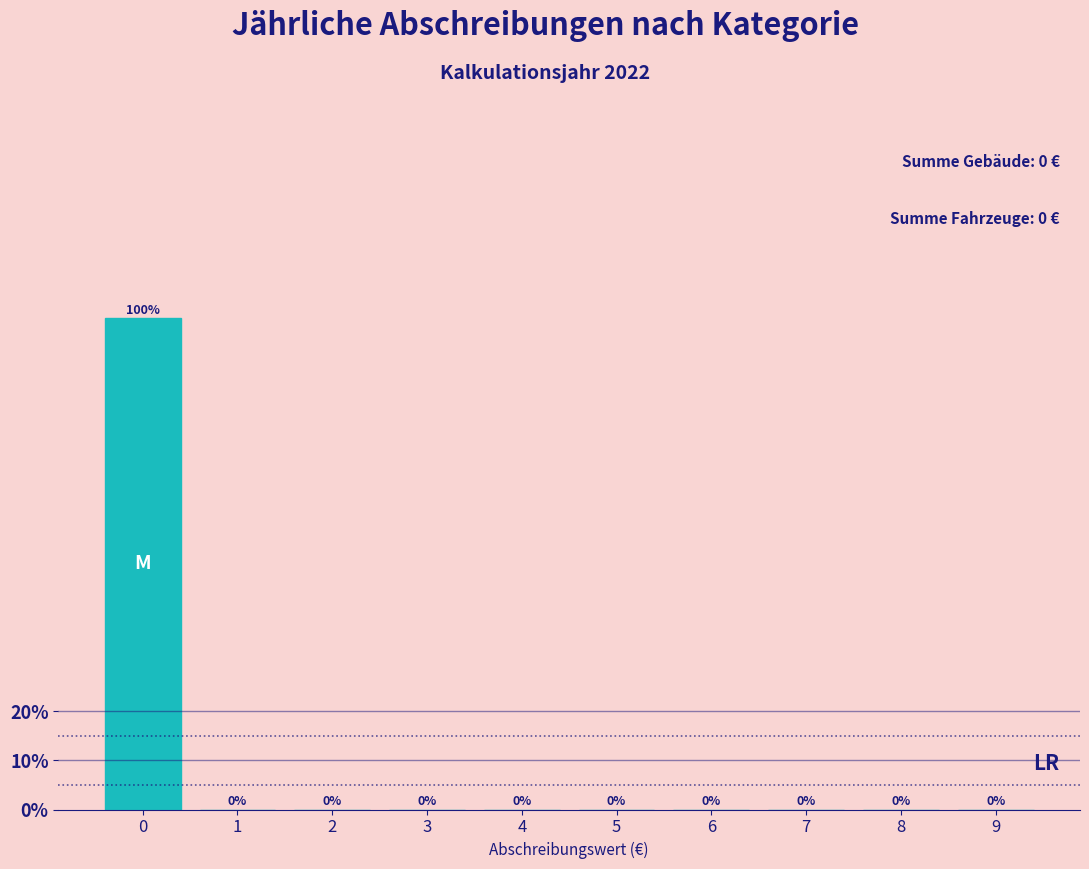

Reading left to right, what are all the values shown in this chart?

0=100	1=0	2=0	3=0	4=0	5=0	6=0	7=0	8=0	9=0